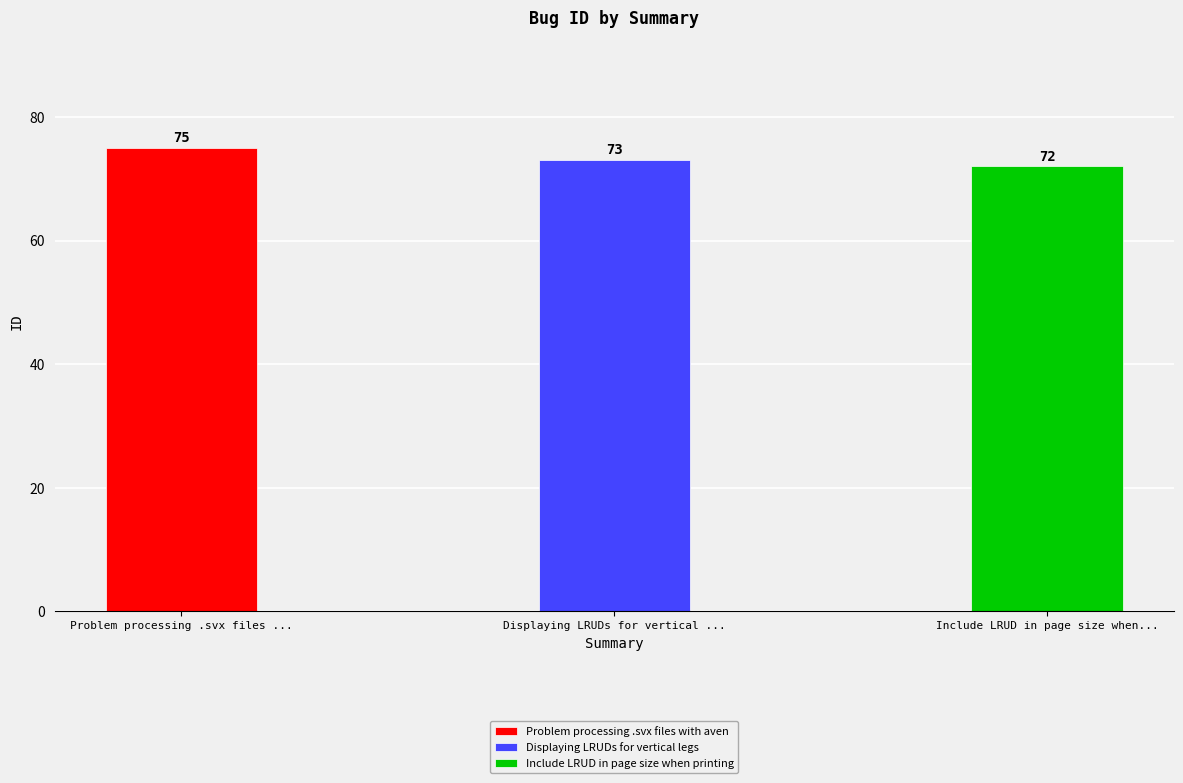

What is the minimum value shown in the chart?

72